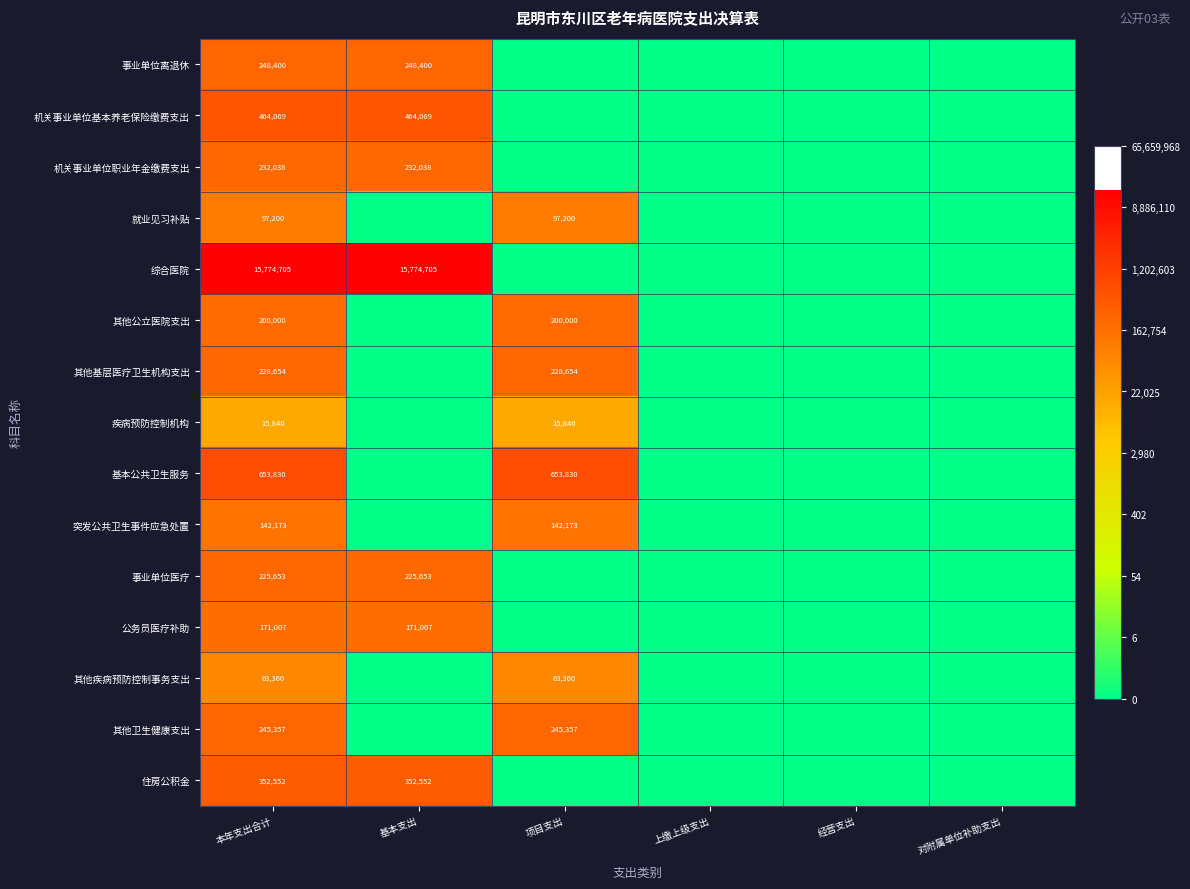

The 机关事业单位职业年金缴费支出 series shows 411647 at 基本支出. True or false?

False